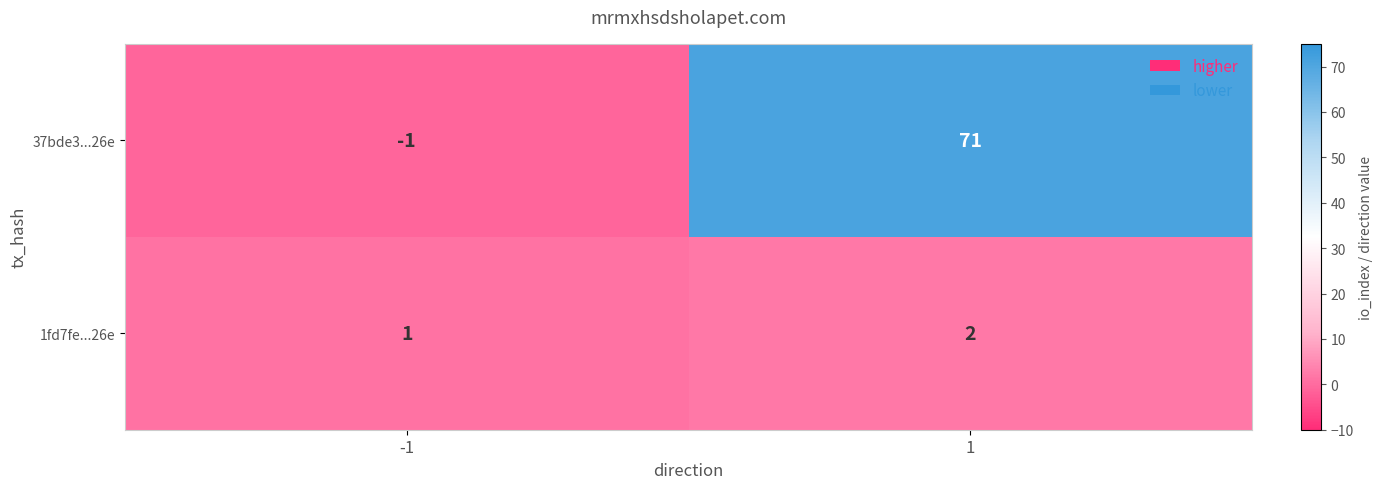

What is the spread (max minus min) of values at -1?

2